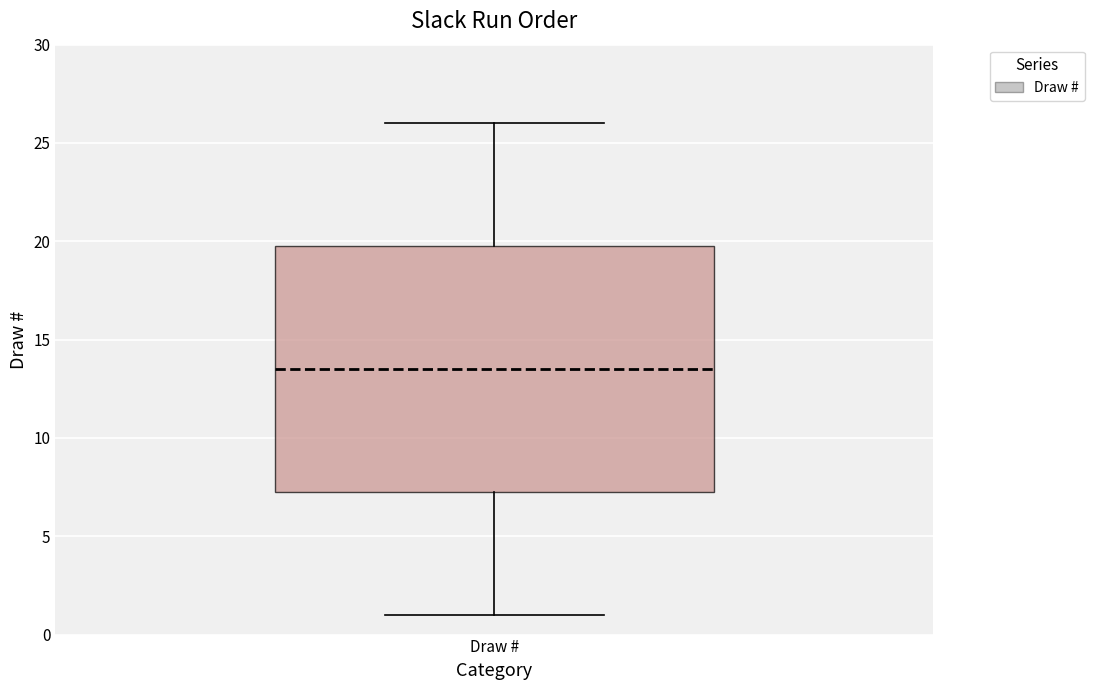

Read this box plot against the y-axis: the position of the median line, the range covered by the box, and the ends of both whiskers. The values are not printed on the chart, so give them approximately, as read against the axis.

median 13.5, box 7.5 to 20.0, whiskers 1.0 to 26.0